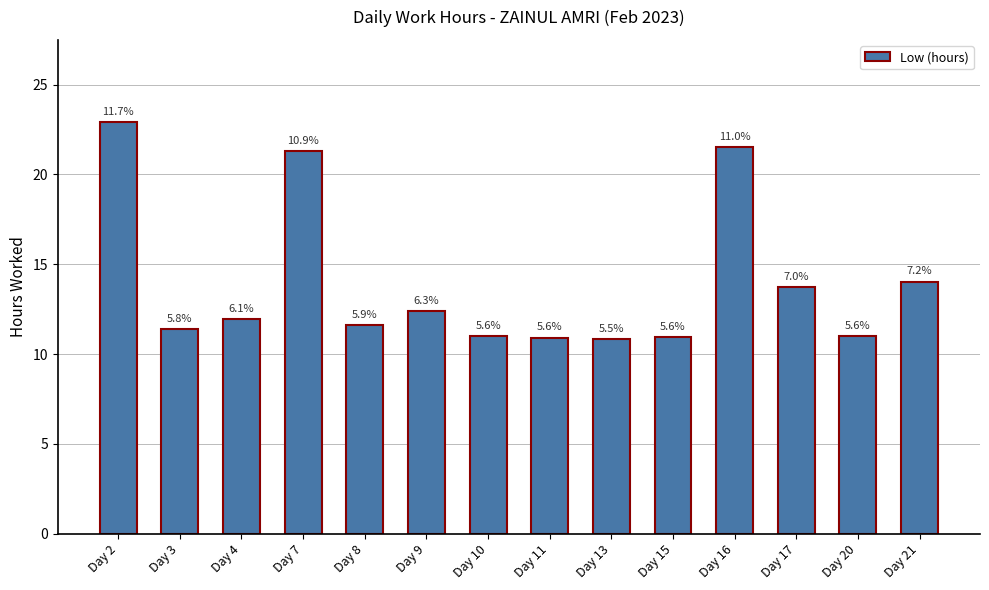

Are the bars horizontal?

No